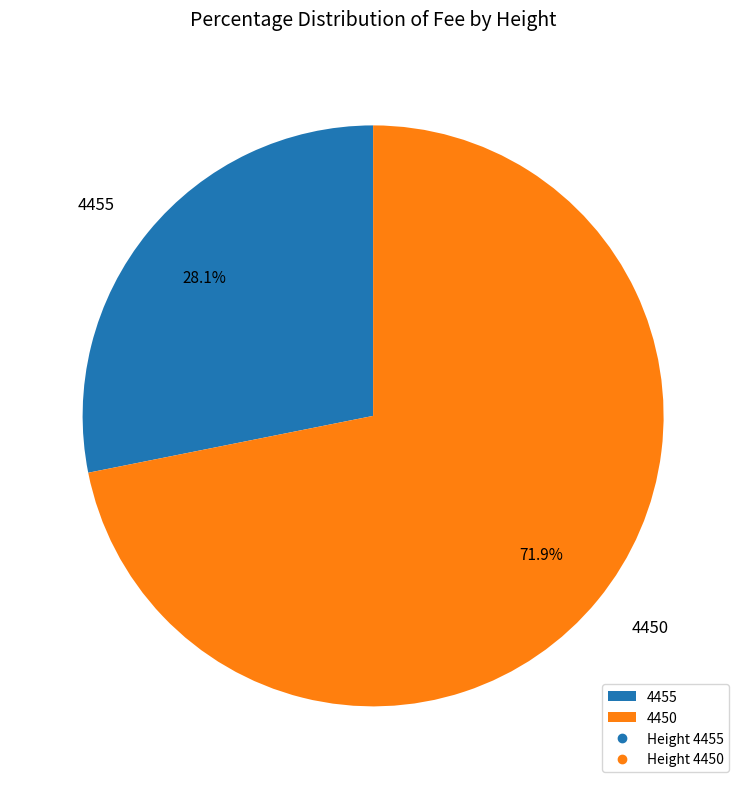

The 4455 slice represents 43% of the pie. True or false?

False